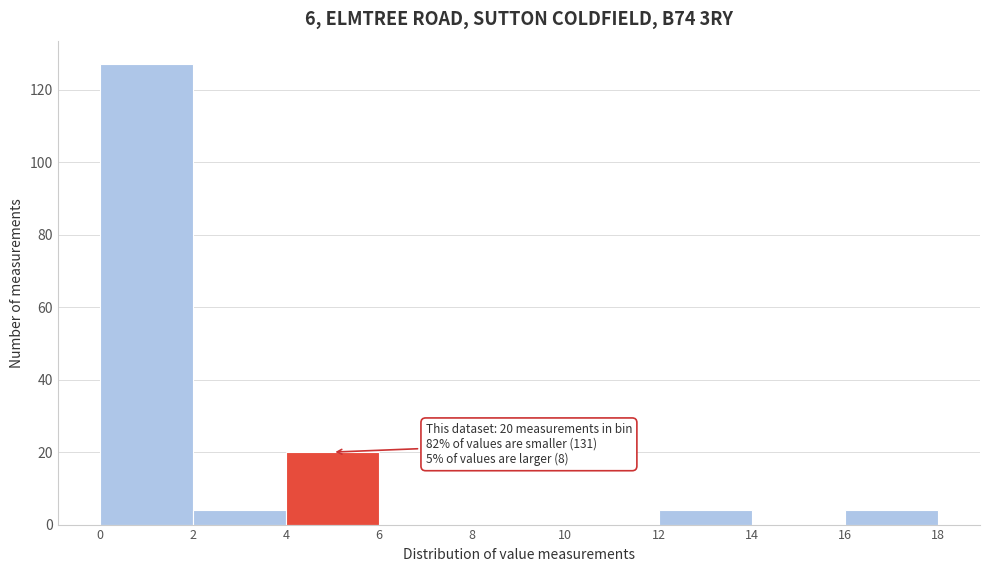

Which range on the x-axis has the tallest bar?

0 to 2